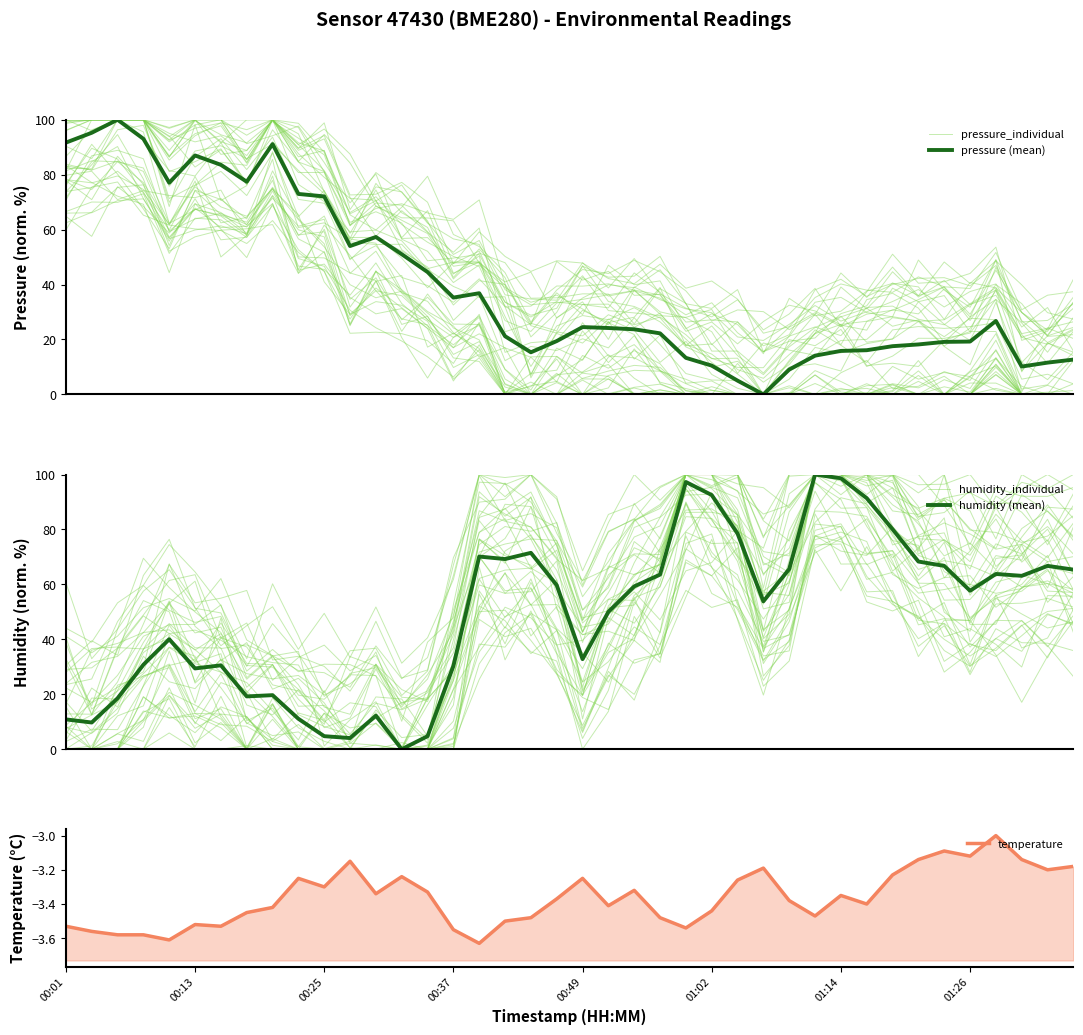

The temperature series shows -3.3 at 00:25. True or false?

True